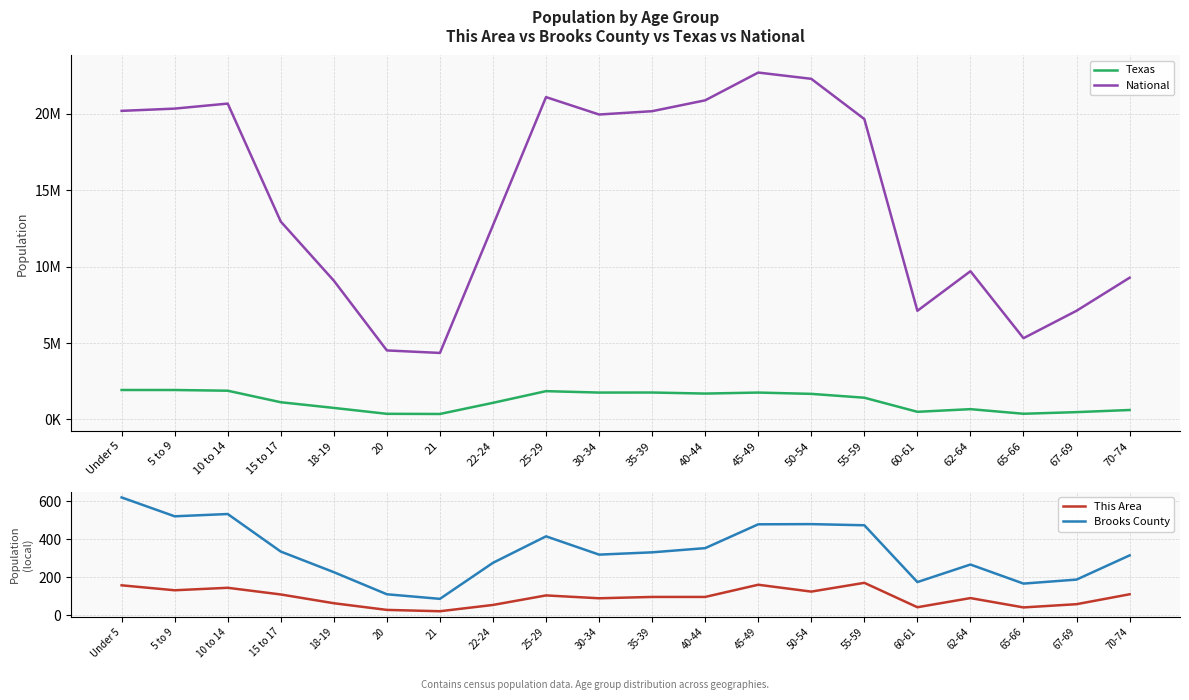

Is it true that Brooks County equals 319 at 30-34?

True